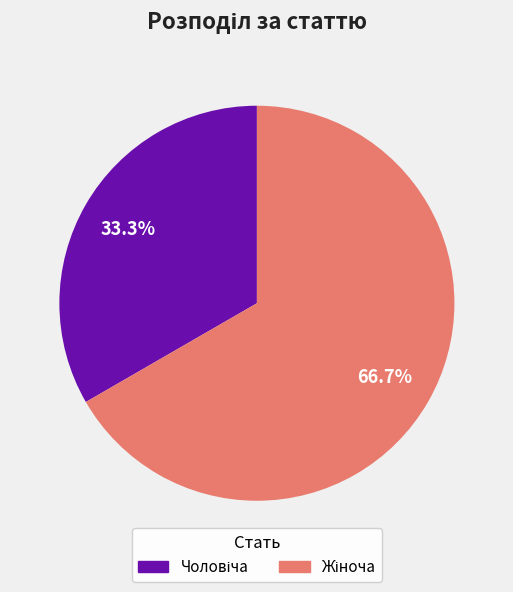

Does any single category account for the majority?

Yes